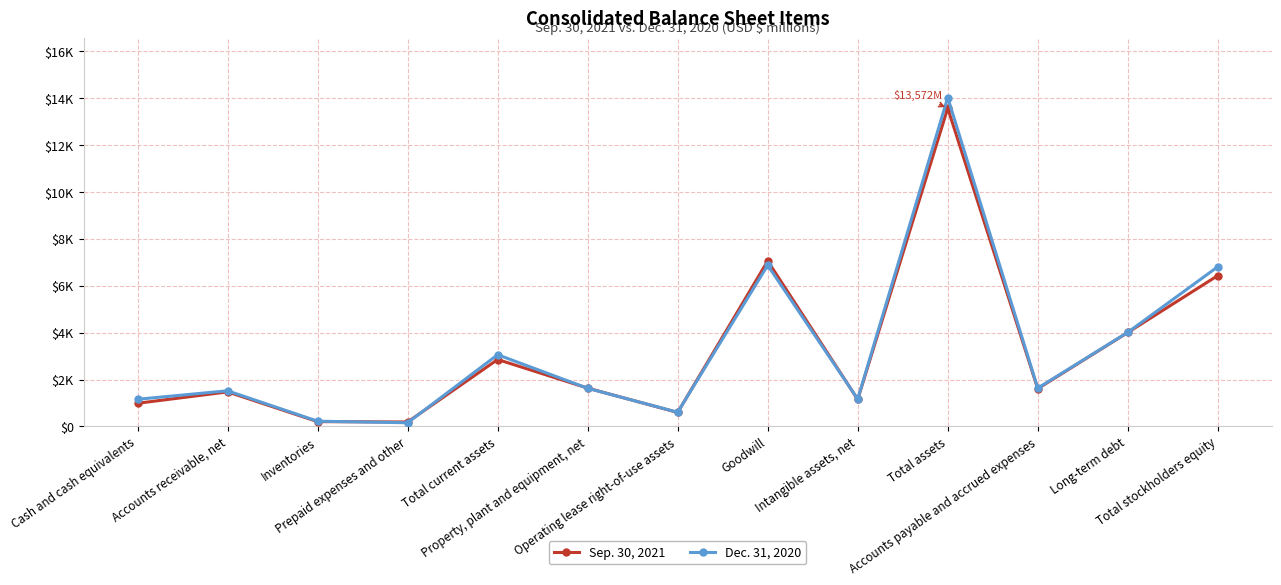

What are all the series names shown in the legend?

Sep. 30, 2021, Dec. 31, 2020